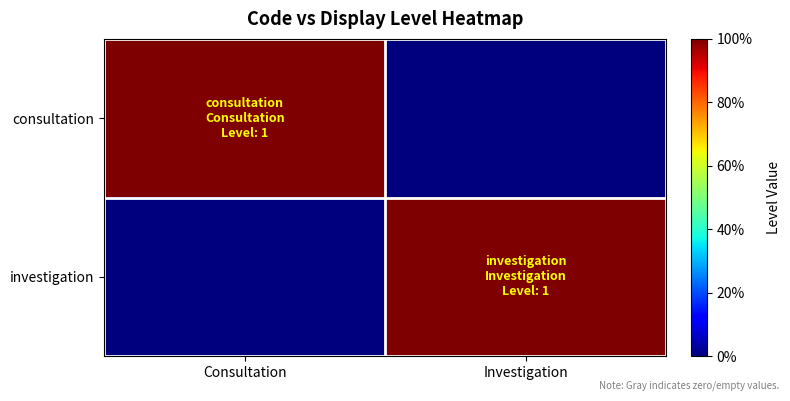

At which category is the sum across all series the highest?

Consultation